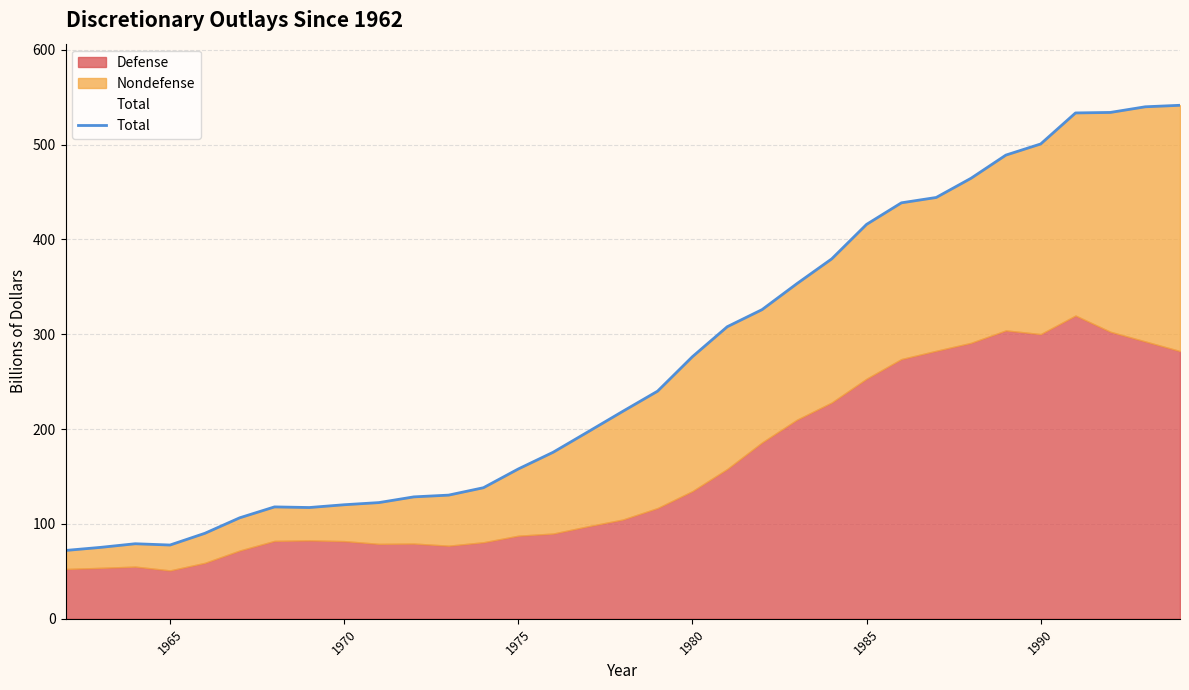

What is the maximum value for Total?

541.3